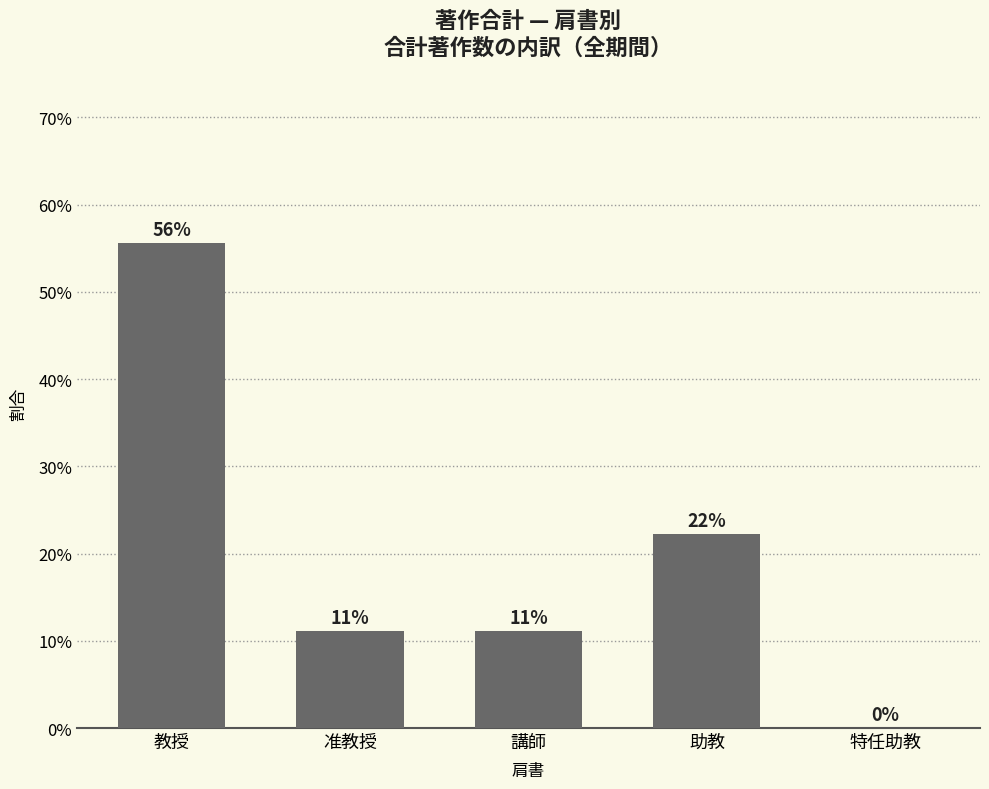

What is the approximate value at 助教?

0.2